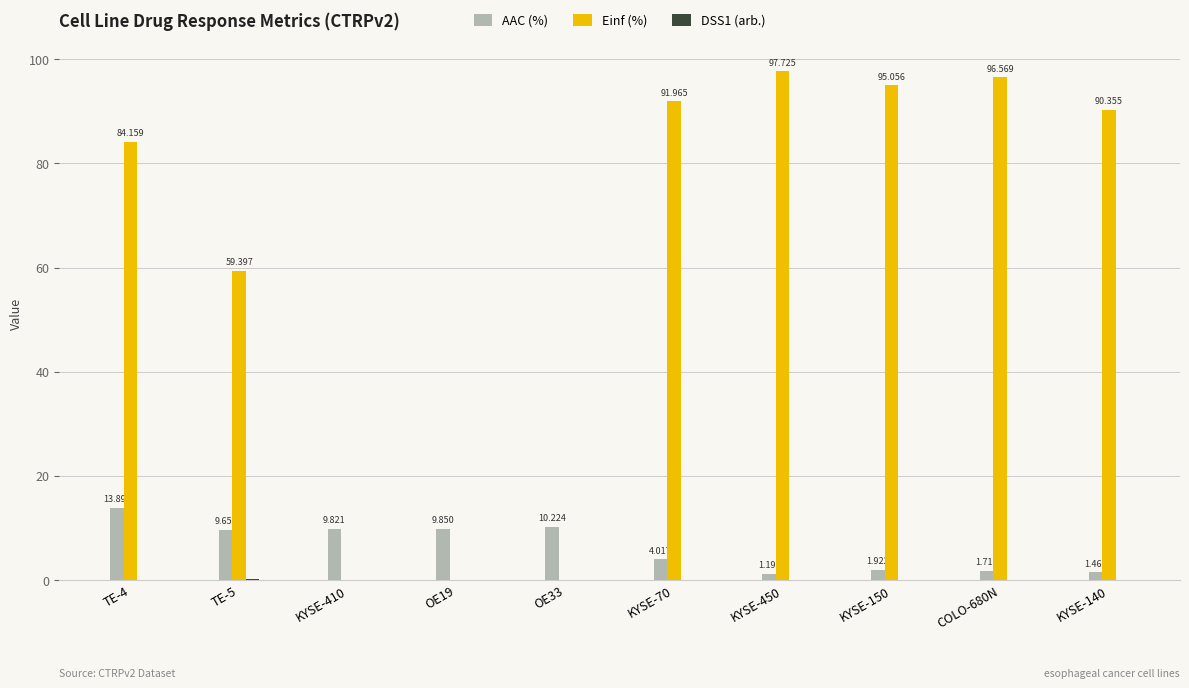

What is the sum of all Einf (%) values?

615.2